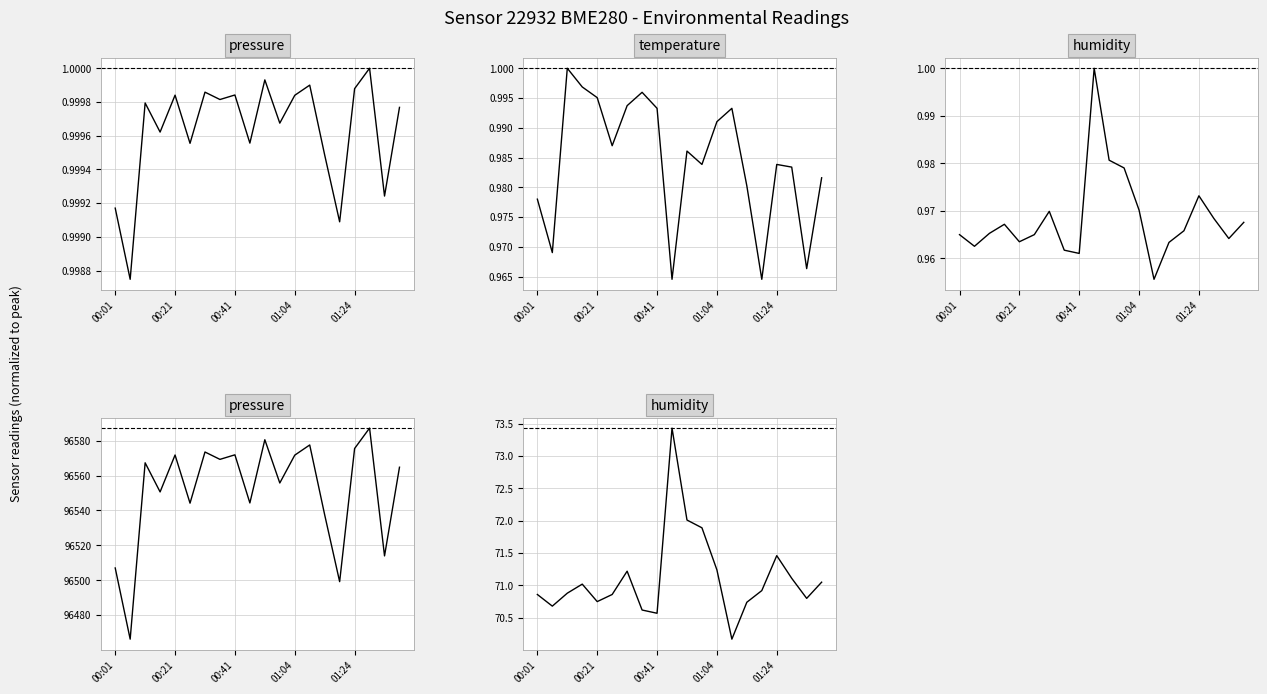

Is this an area chart (filled region under the line)?

No